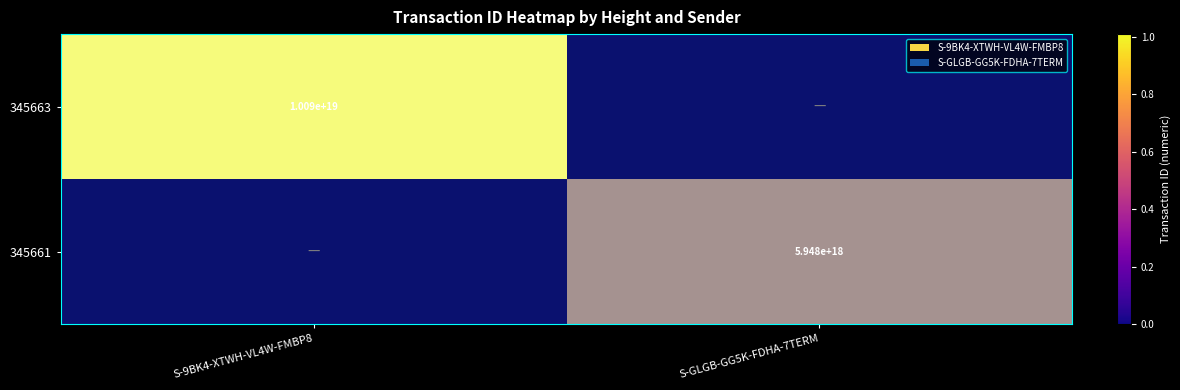

At which label is 345661 closest to 2974002209851788288?

S-9BK4-XTWH-VL4W-FMBP8